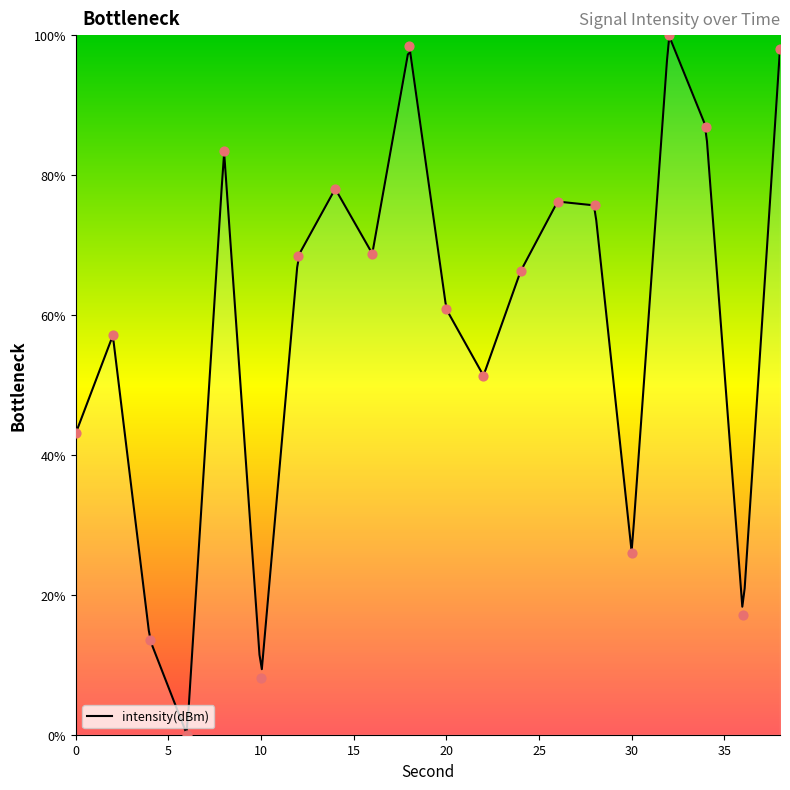

Between 22 and 34, which is larger?

34